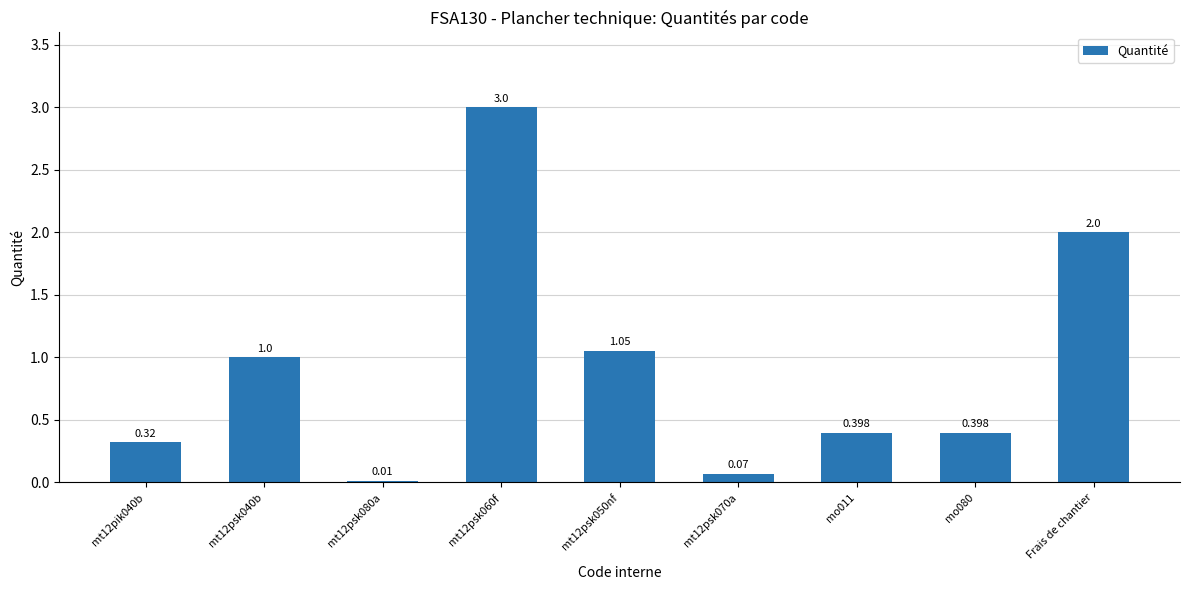

Count the number of categories in the chart.

9